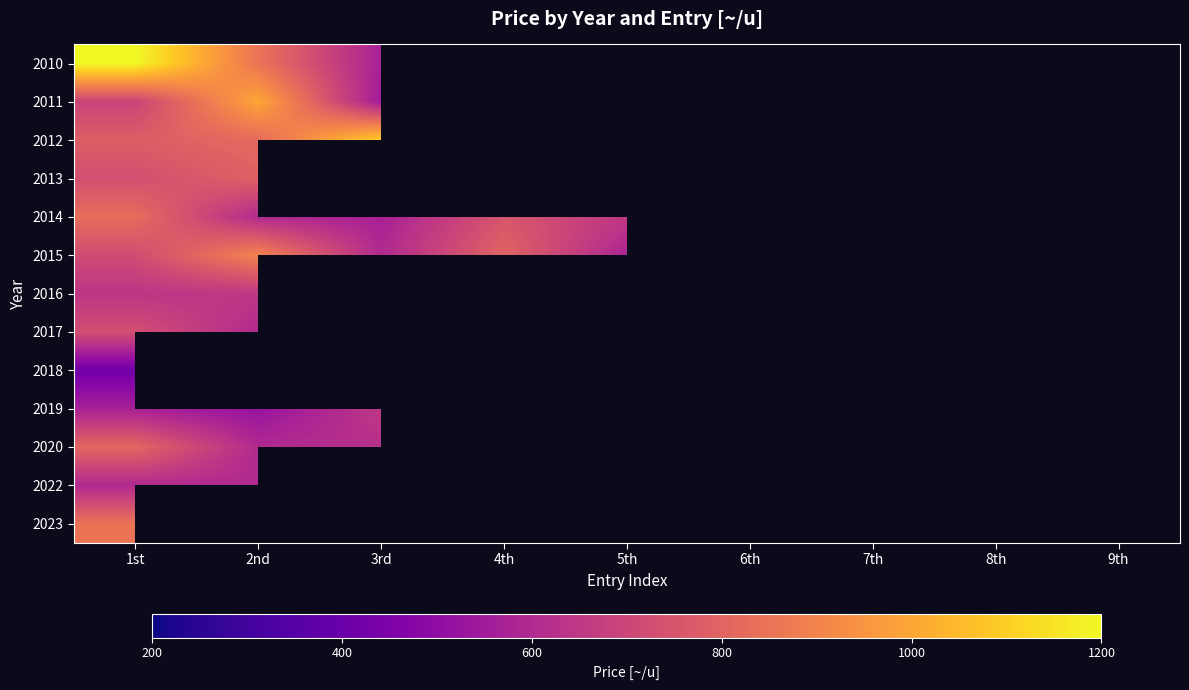

Count the number of categories in the chart.

9